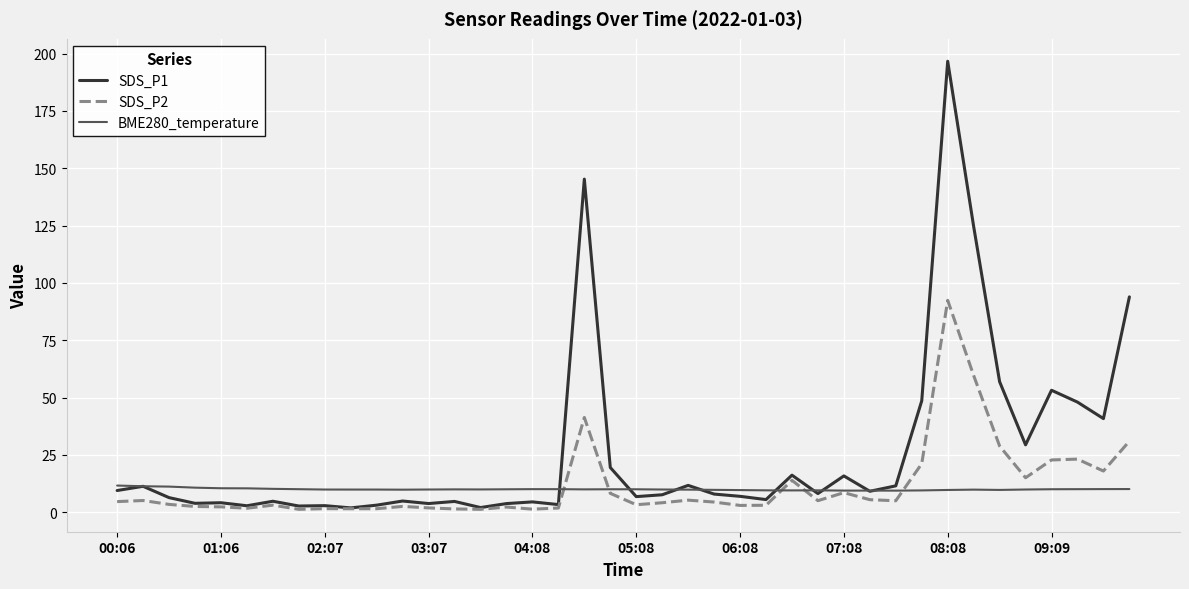

How many distinct data groups are displayed?

3